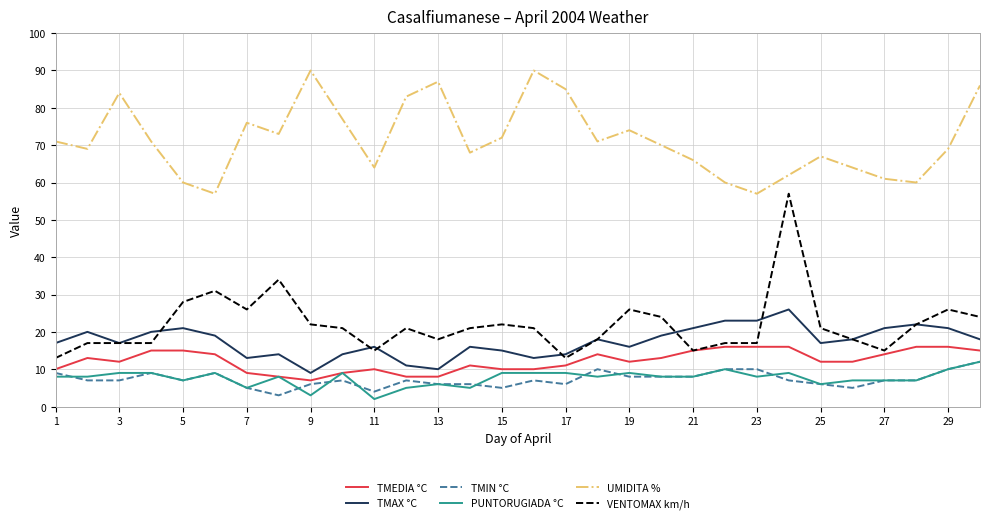

Which series has the largest total across all categories?

UMIDITA %